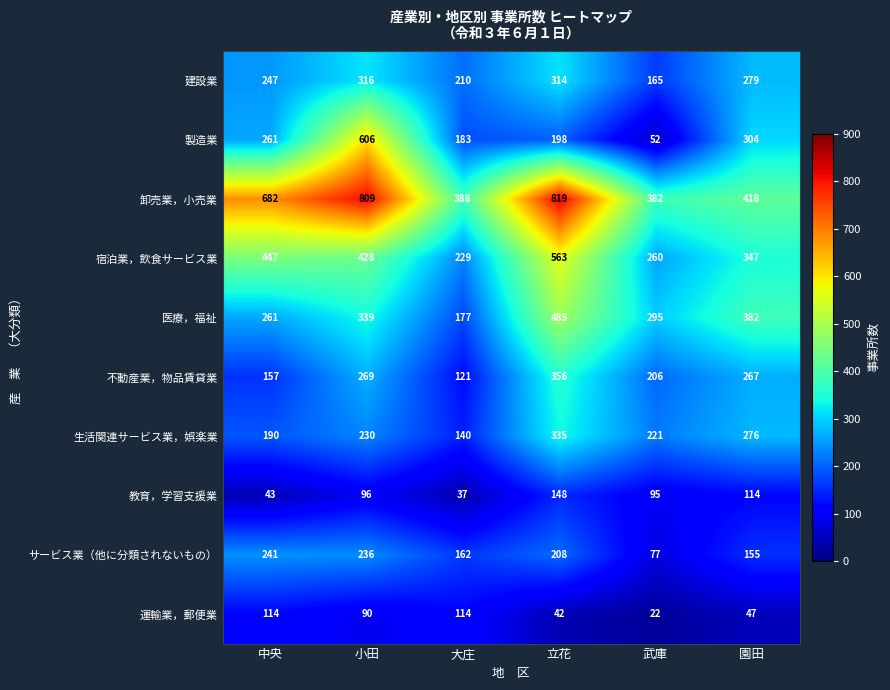

Read the 製造業 value at 大庄.

183